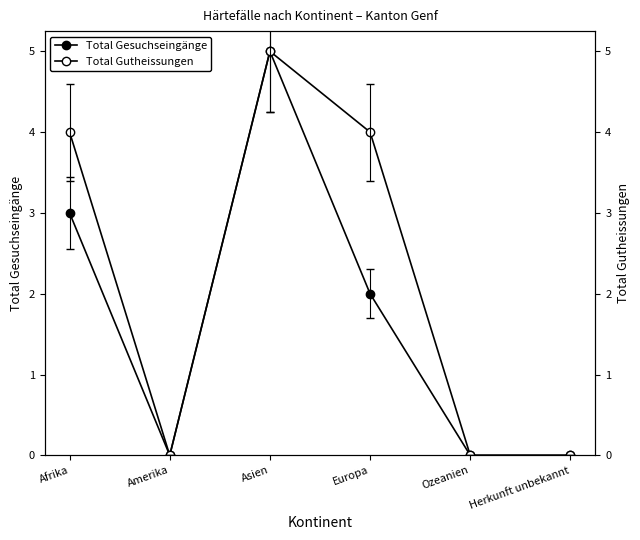

What value does the Total Gutheissungen series have at Europa?

4